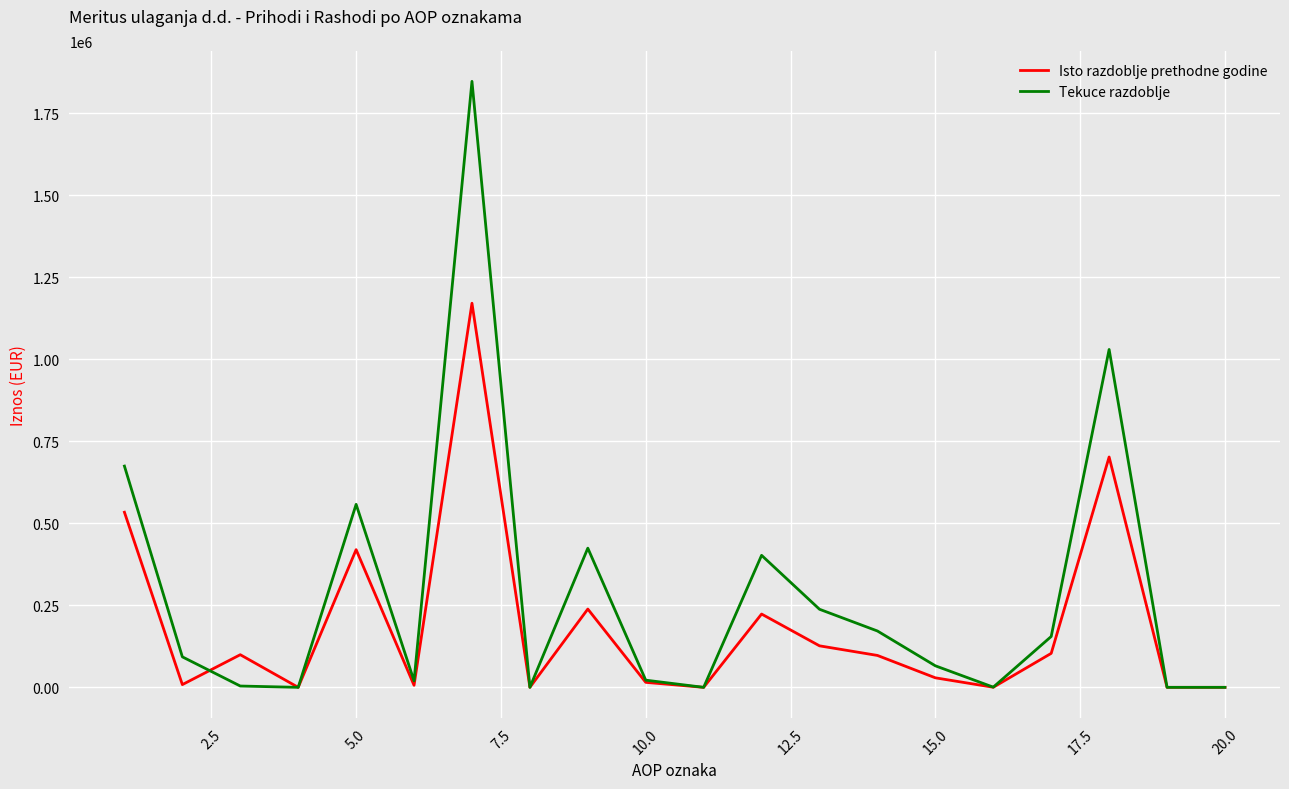

What is the greatest value displayed?

1847317